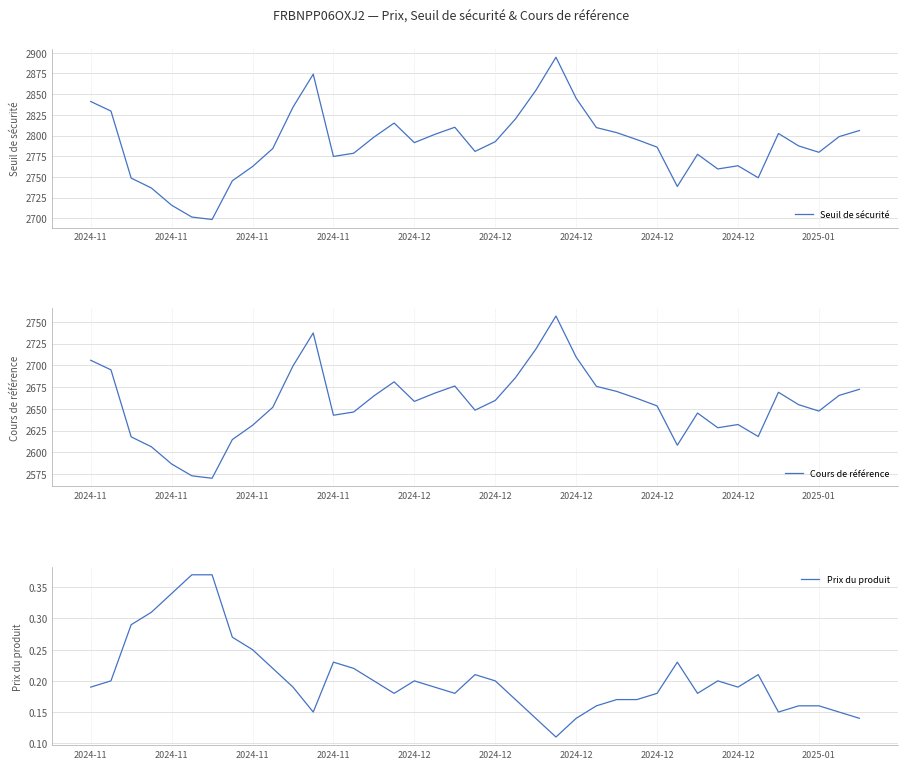

The Cours de référence series shows 2647.4 at 2025-01. True or false?

True